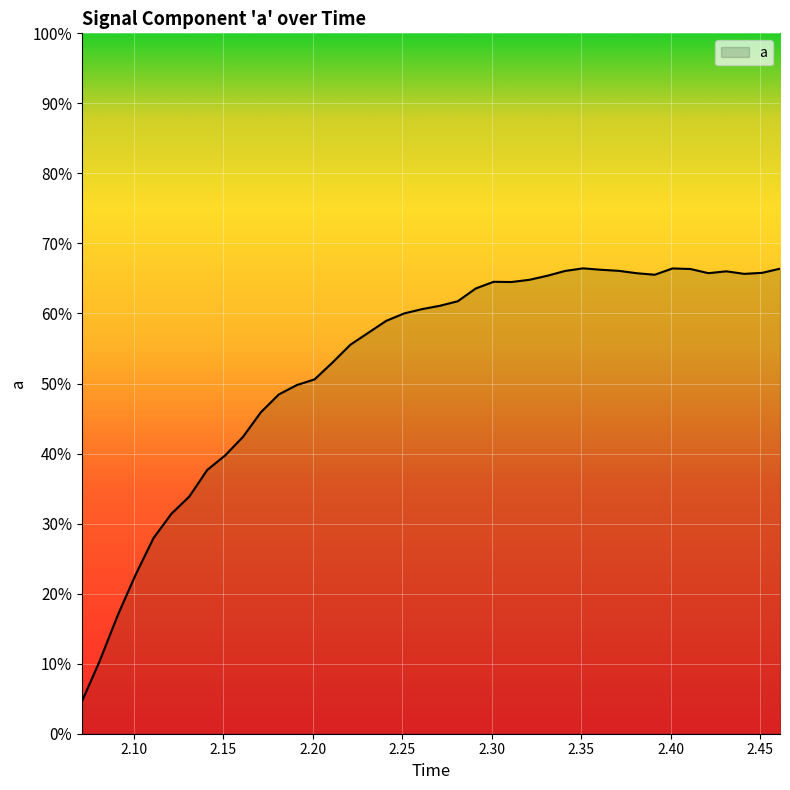

What is the maximum value shown in the chart?

66.4